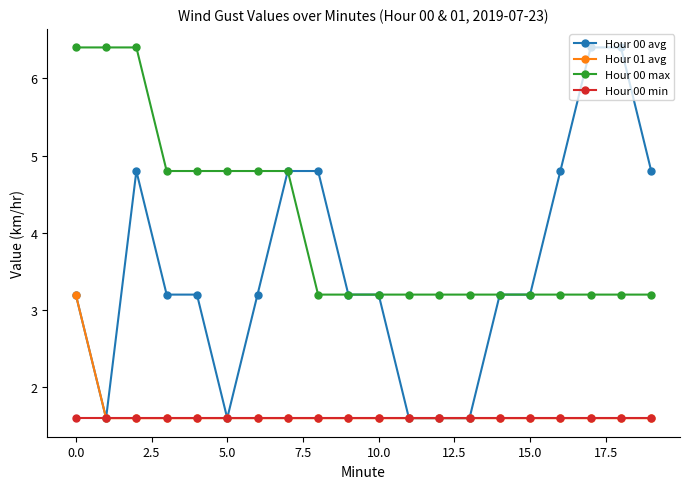

Does the chart have visible grid lines?

No